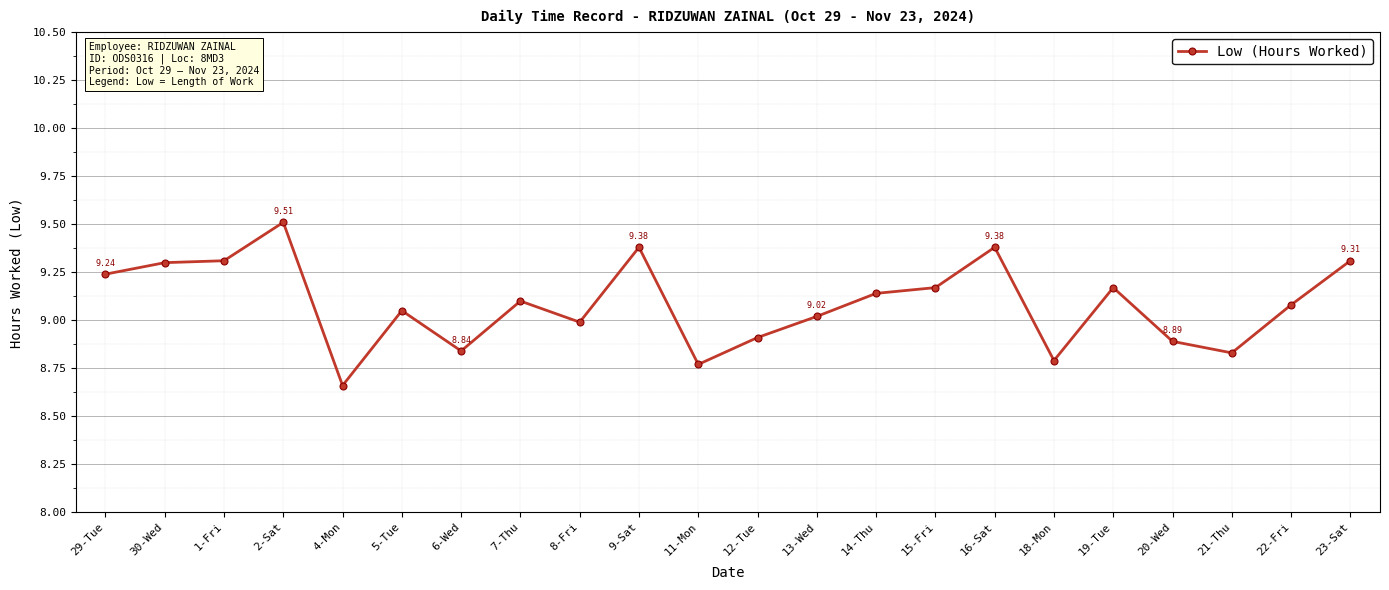

Approximately how many times larger is the value at 7-Thu compared to 14-Thu?

1.0